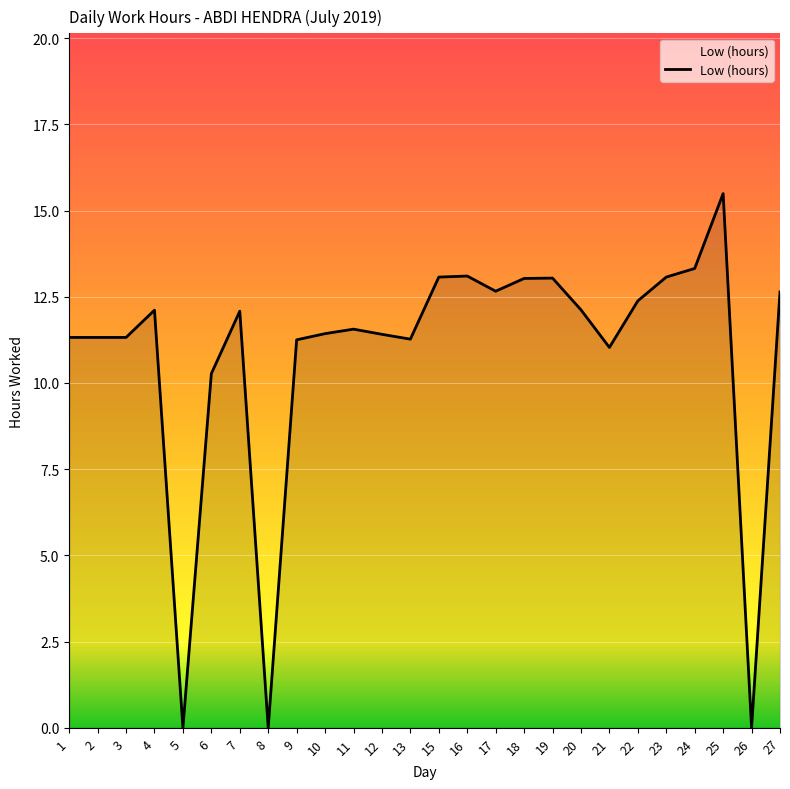

Which label corresponds to the largest value in the chart?

25